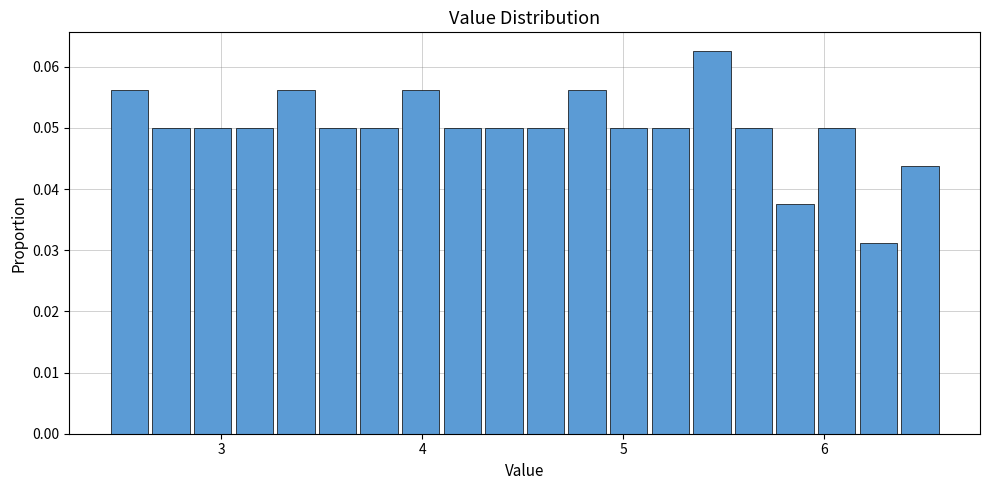

Read against the x-axis, roughly where is the centre of the tallest bar?

5.4